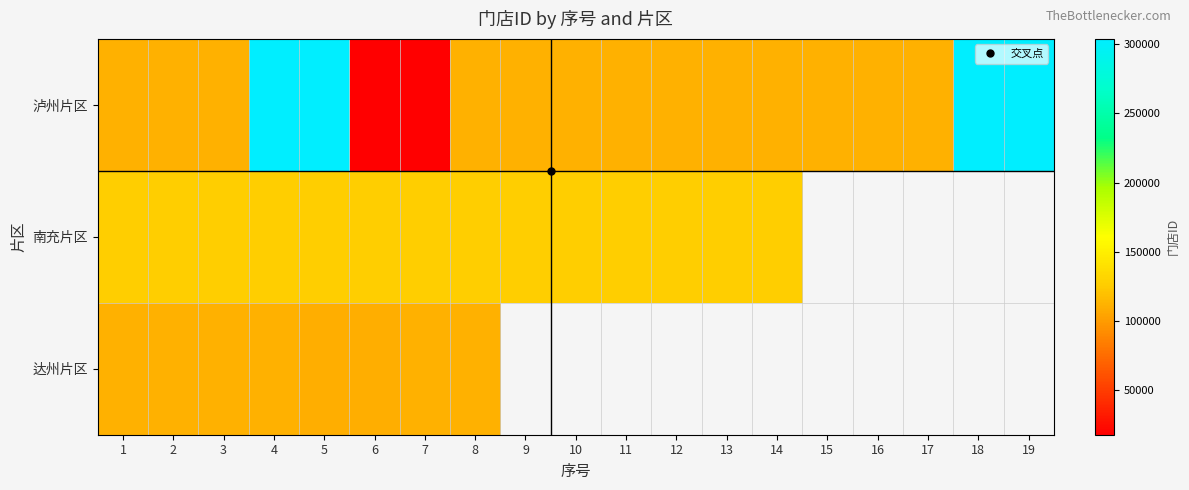

Which category has the highest value across all series?

4